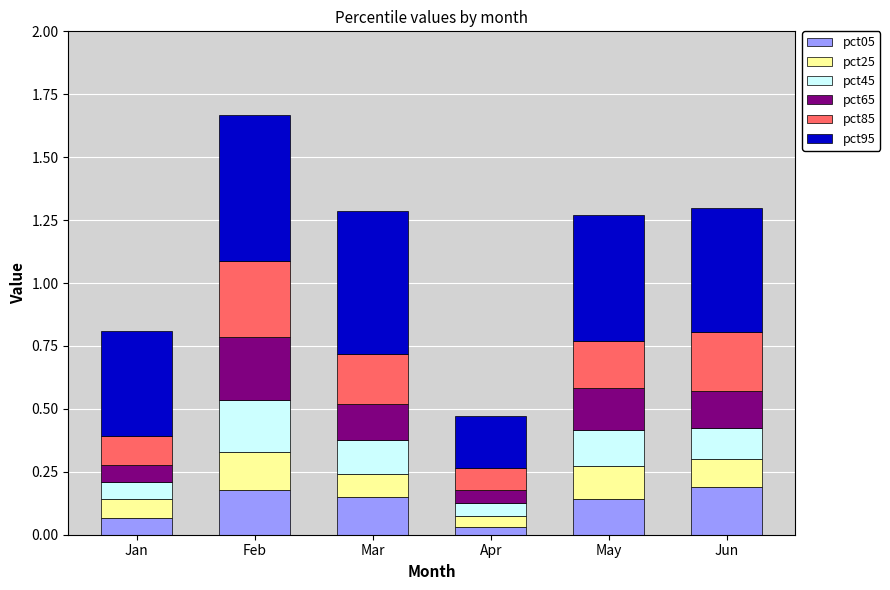

What is the total value across all series at Jun?

1.3